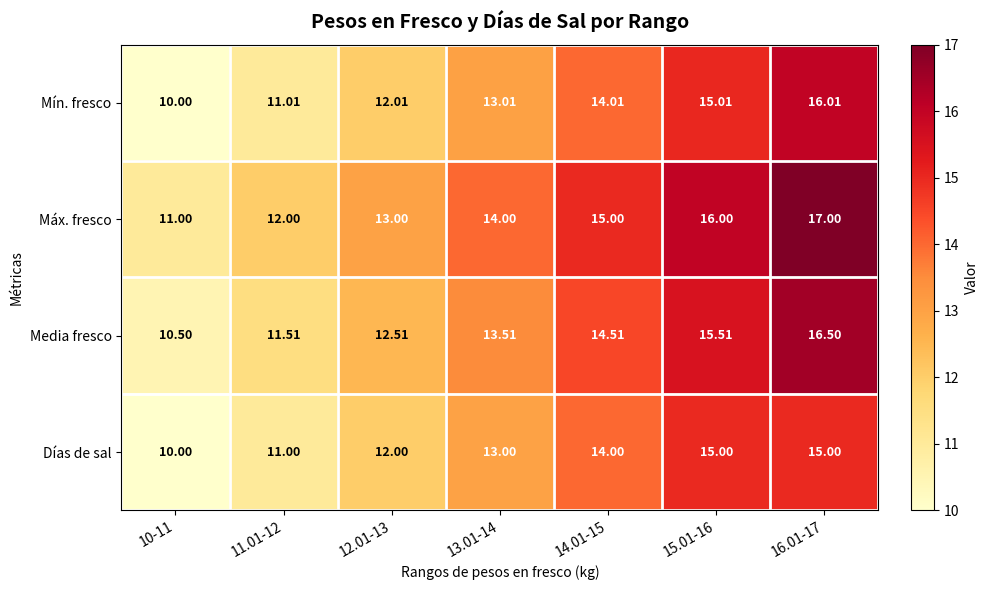

Which series has the widest spread of values?

Mín. fresco